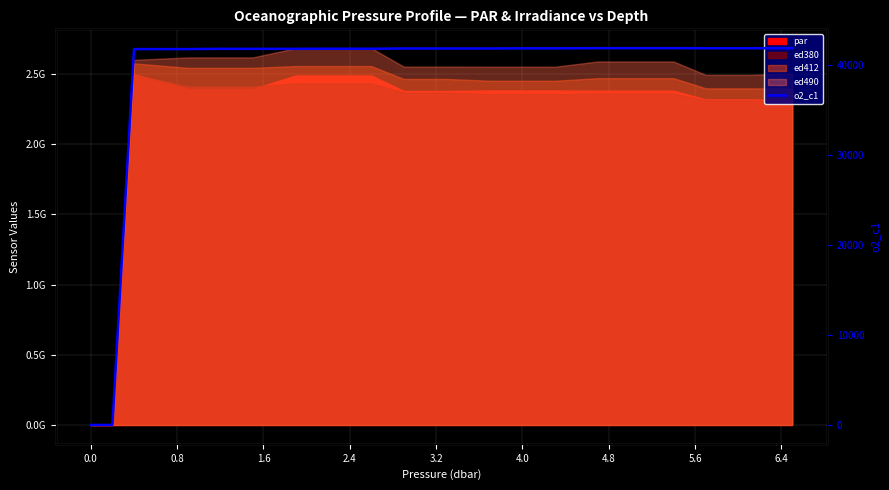

True or false: the data shows 41837 at 5.6.

True